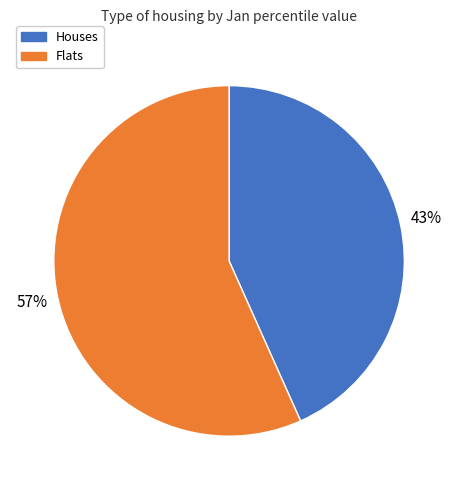

Is Flats the majority of the pie?

Yes